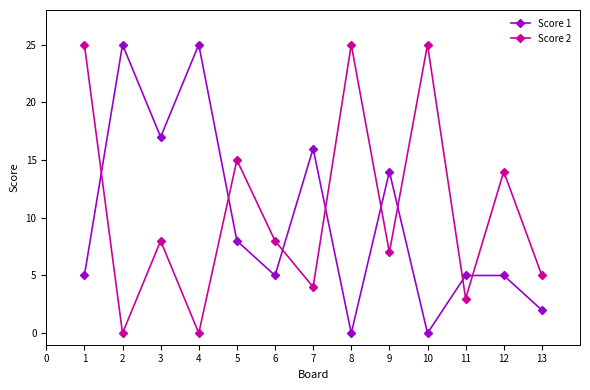

True or false: Score 1 has a value of 7 at 6.

False